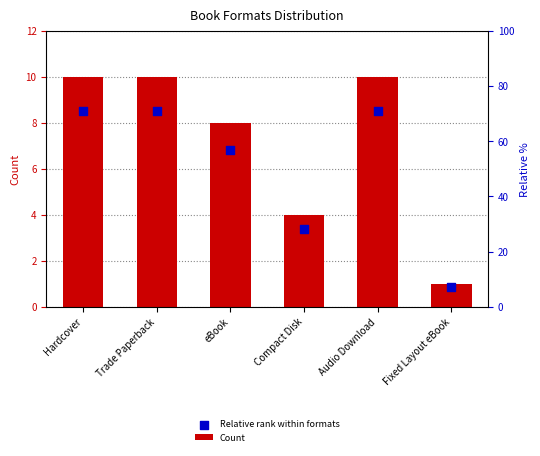

Which series contains the lowest Y value?

Relative rank within formats